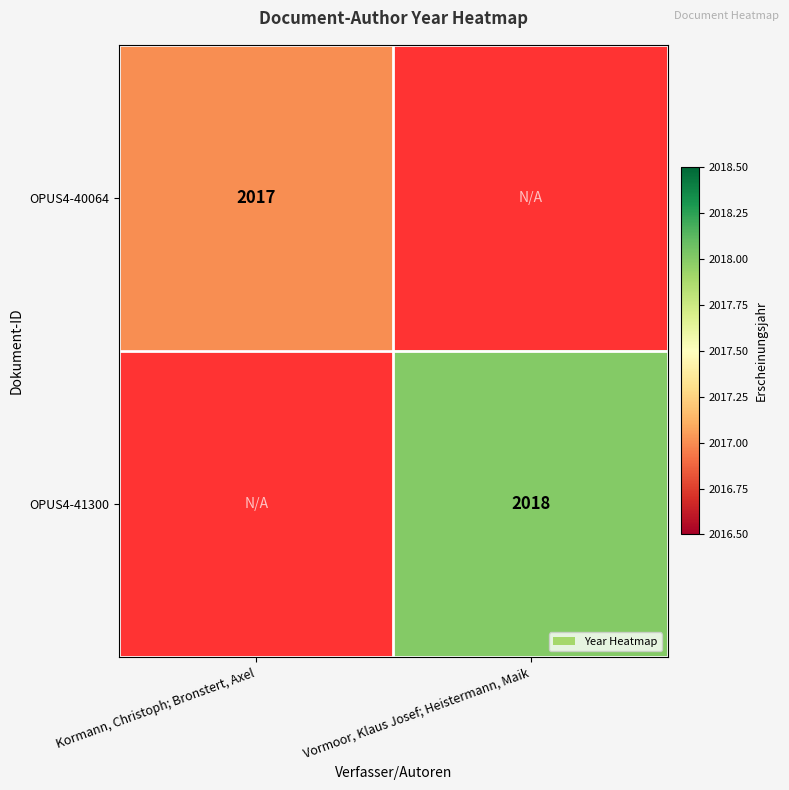

Is the value of OPUS4-41300 at Vormoor, Klaus Josef; Heistermann, Maik greater than the value of OPUS4-40064 at Kormann, Christoph; Bronstert, Axel?

Yes